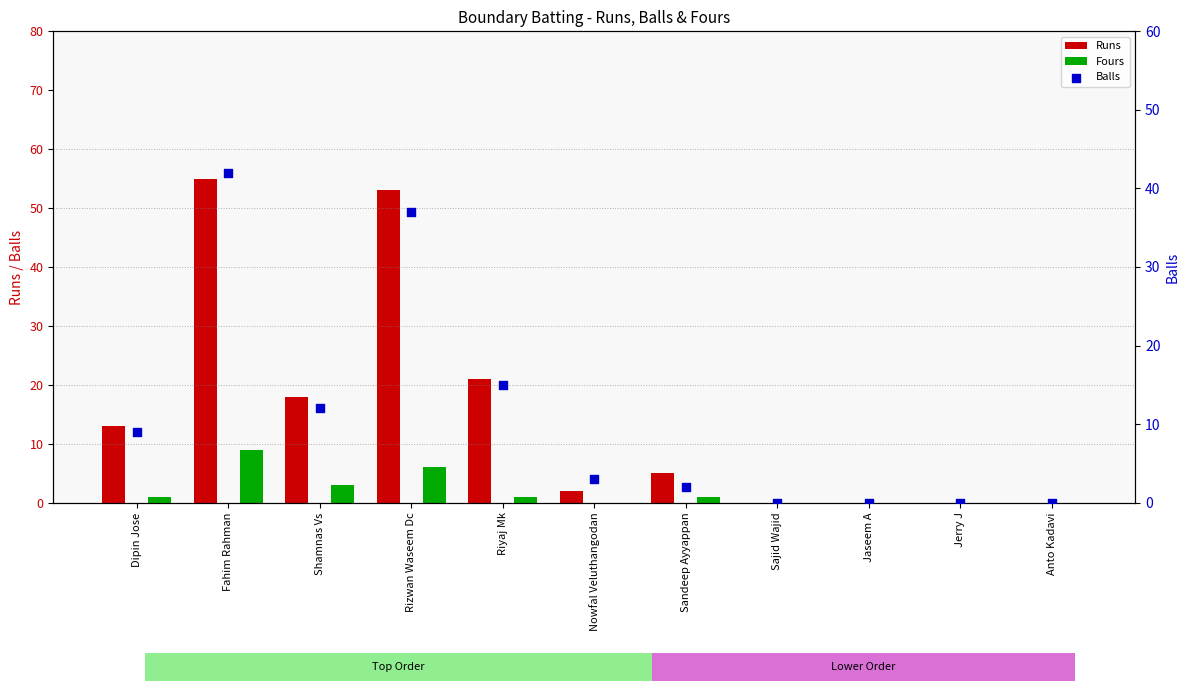

Which series has the largest total across all categories?

Runs